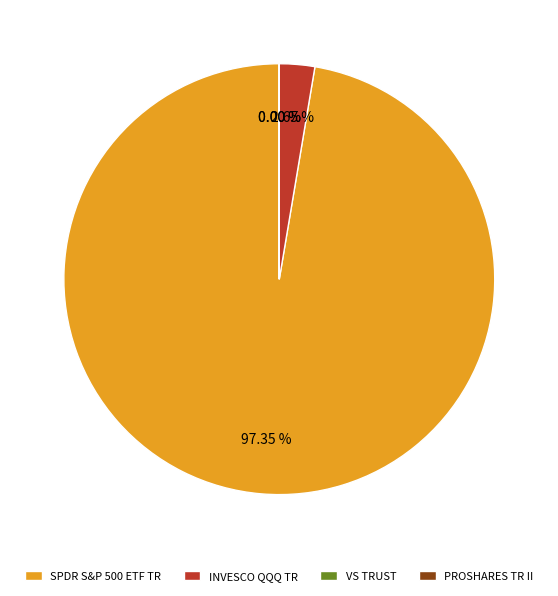

Between SPDR S&P 500 ETF TR and INVESCO QQQ TR, which is larger?

SPDR S&P 500 ETF TR